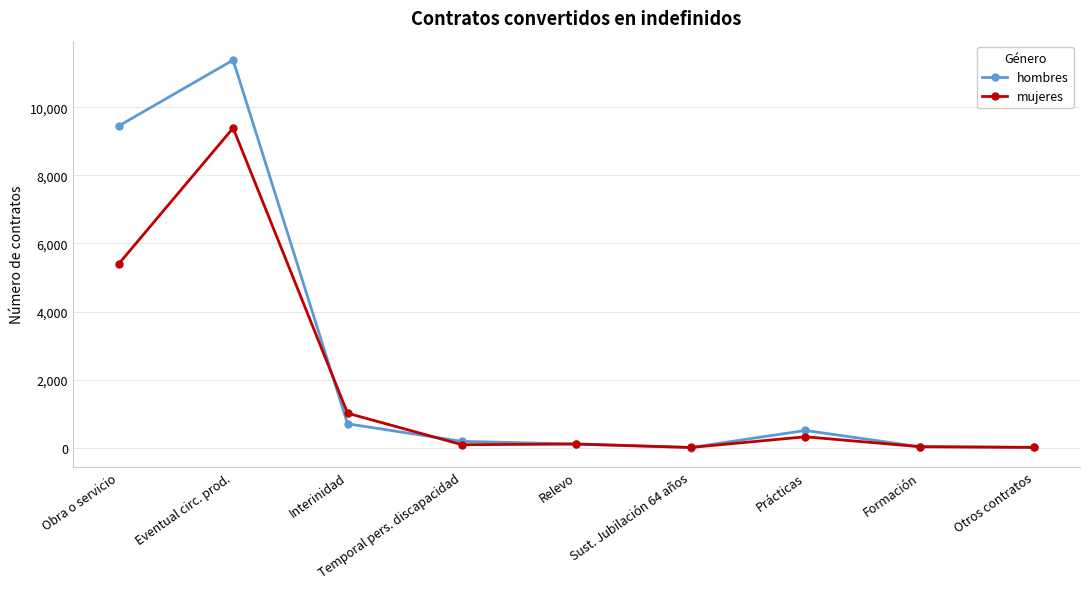

Which series has the largest total across all categories?

hombres